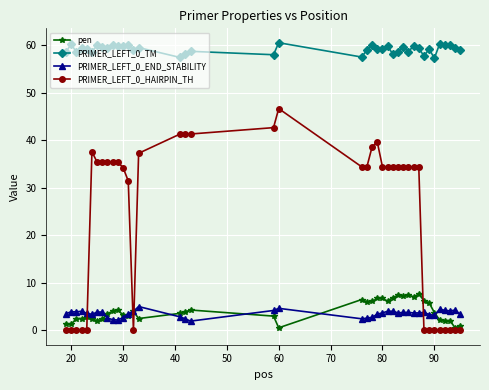

Does the chart display data point markers on the line(s)?

Yes